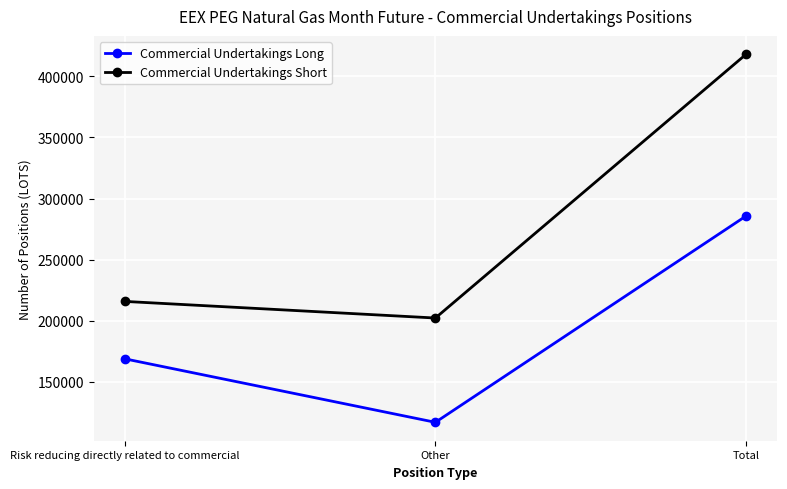

Where is Commercial Undertakings Short nearest to the value 310115?

Risk reducing directly related to commercial